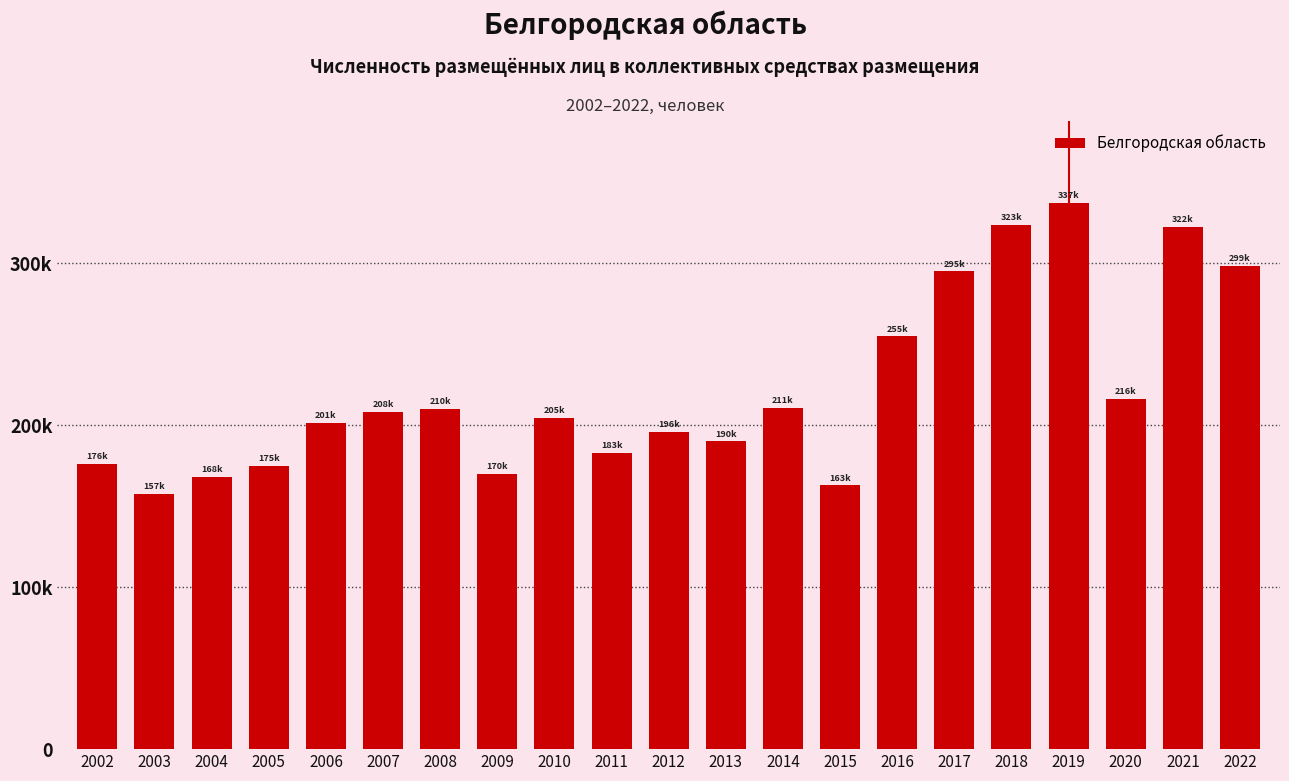

Between 2015 and 2006, which is larger?

2006